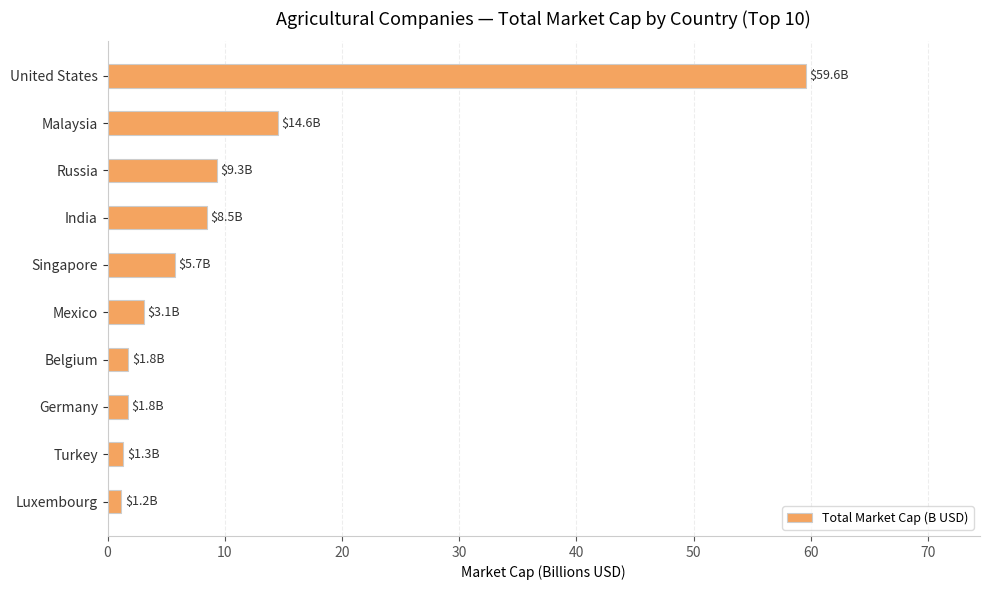

What is the difference between the maximum and minimum values?

58.4